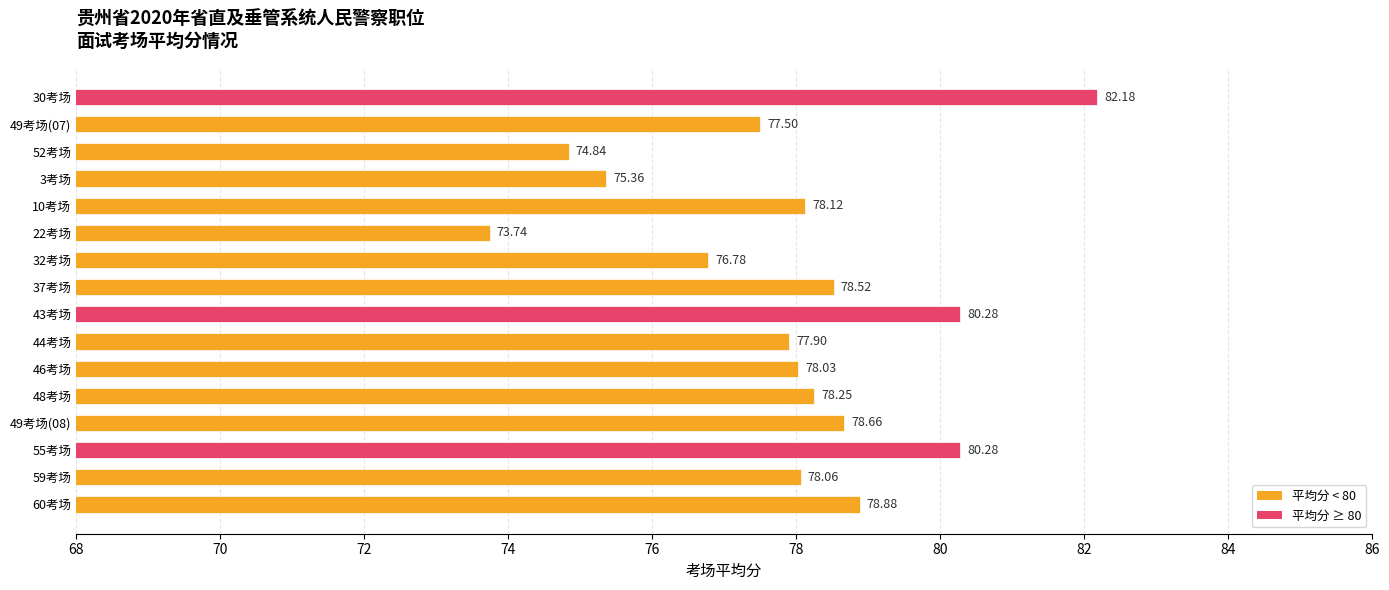

What is the difference between the maximum and minimum values?

8.4